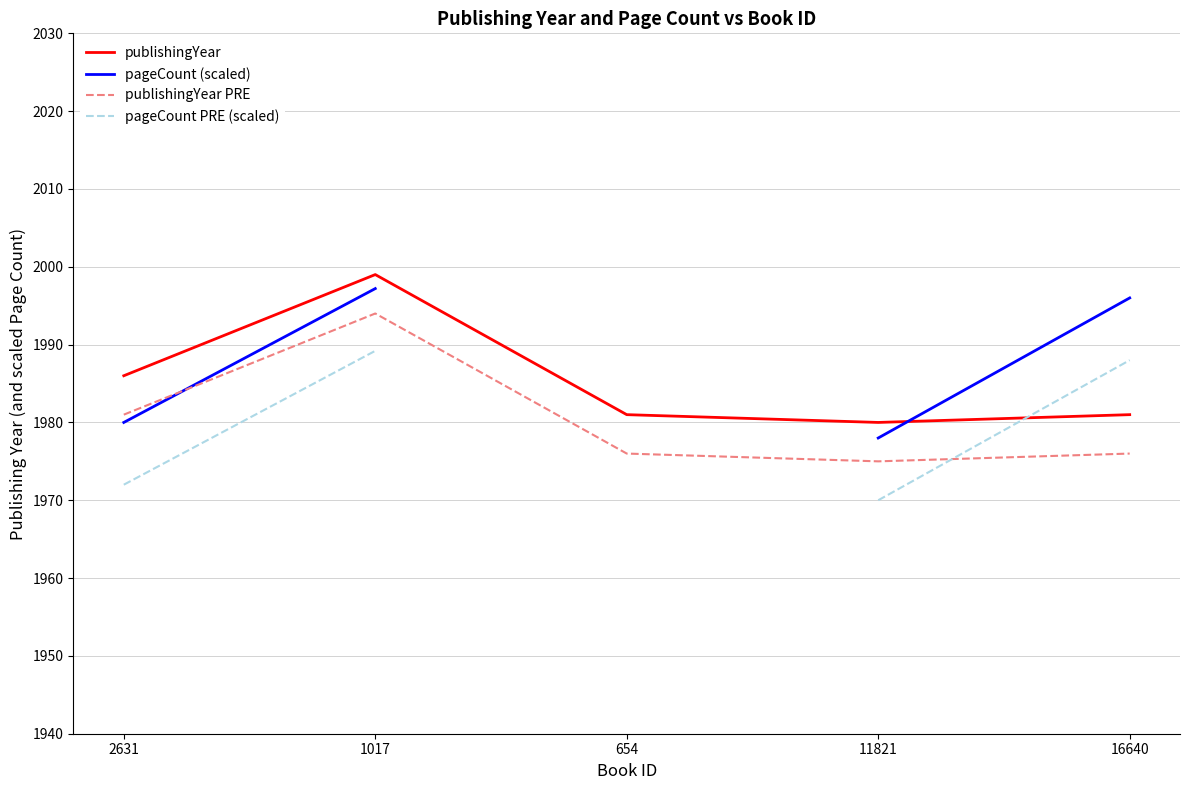

How many lines are shown in the chart?

4